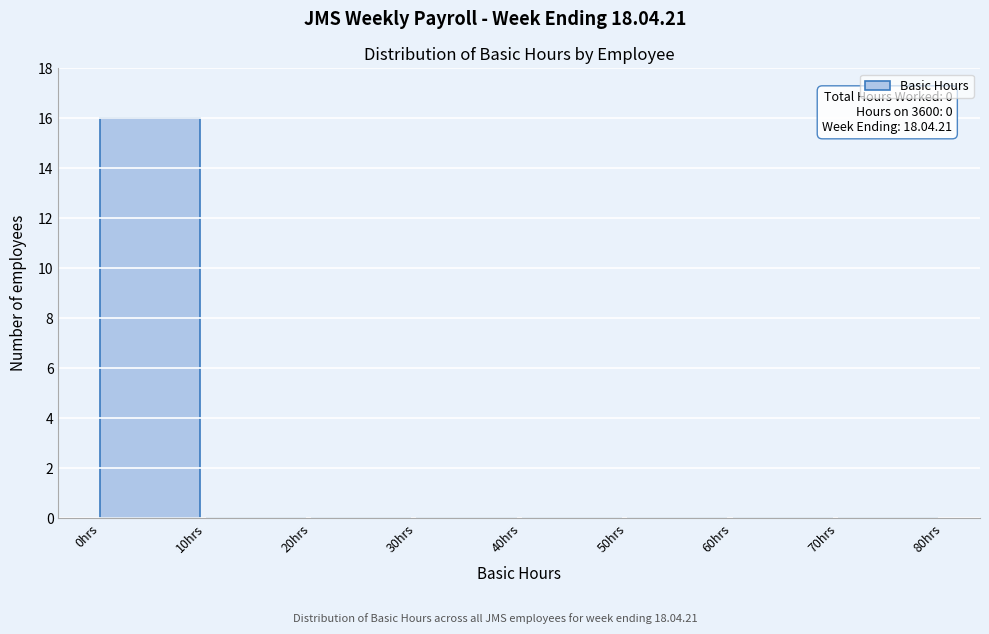

Over which range of the x-axis is the bar tallest?

0 to 10